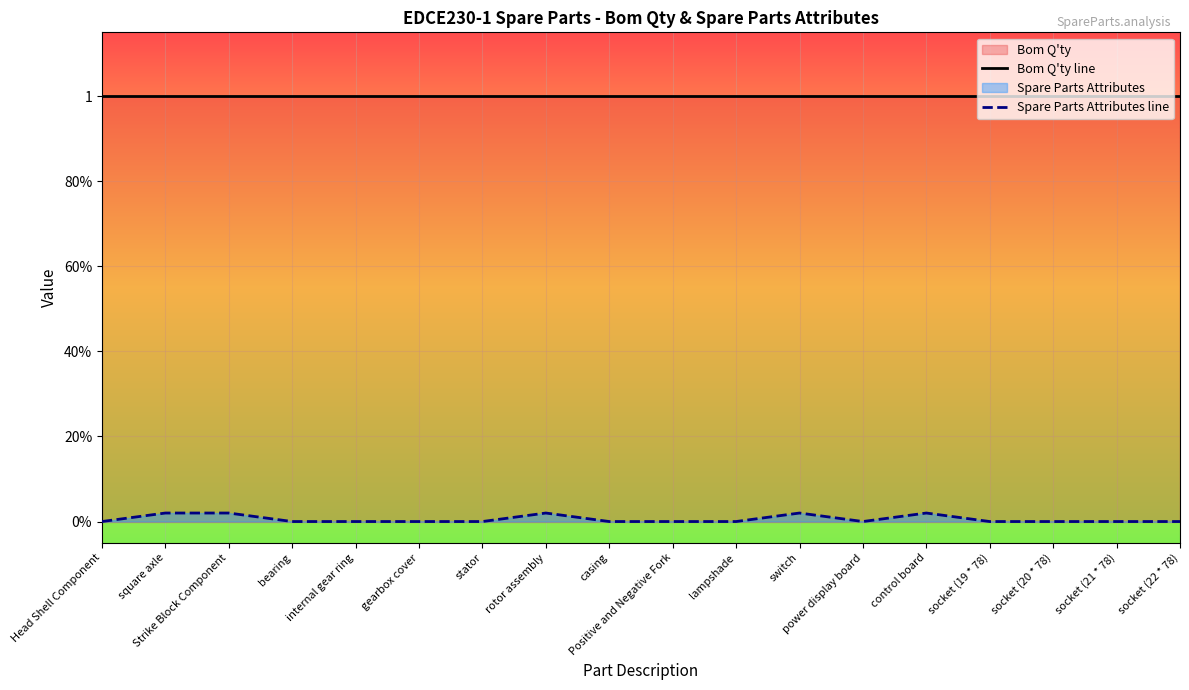

Reading right to left, list all the values displayed in this chart.

Bom Q'ty line: 1.0	1.0	1.0	1.0	1.0	1.0	1.0	1.0	1.0	1.0	1.0	1.0	1.0	1.0	1.0	1.0	1.0	1.0
Spare Parts Attributes line: 0.0	0.0	0.0	0.0	0.0	0.0	0.0	0.0	0.0	0.0	0.0	0.0	0.0	0.0	0.0	0.0	0.0	0.0